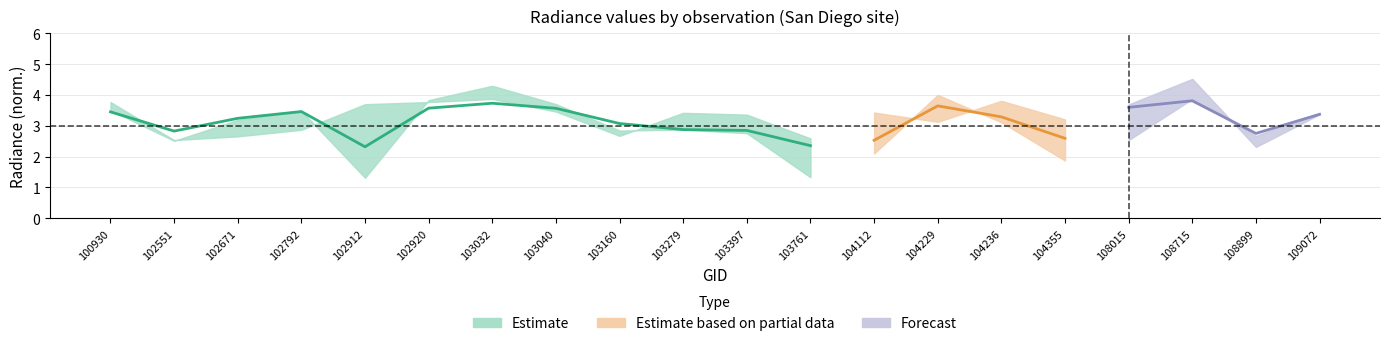

What is the difference between the rade9_bin_mdn values at 103040 and 108899?

0.8